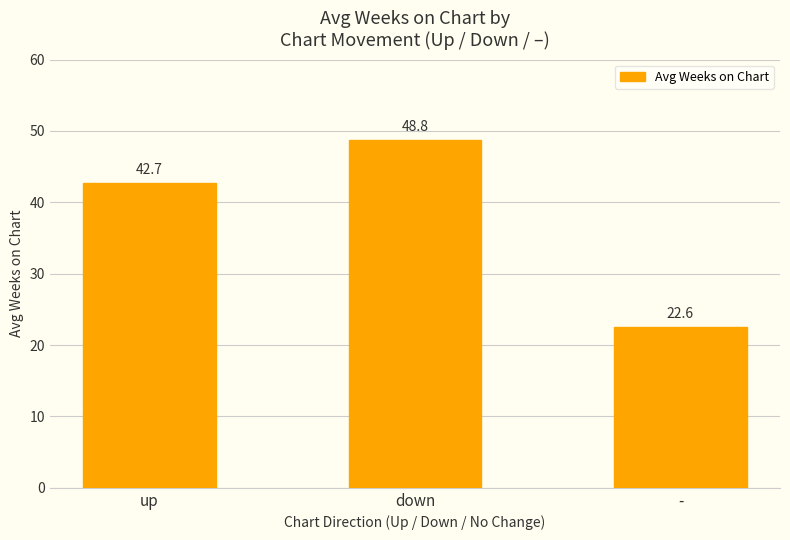

What is the greatest value displayed?

48.8